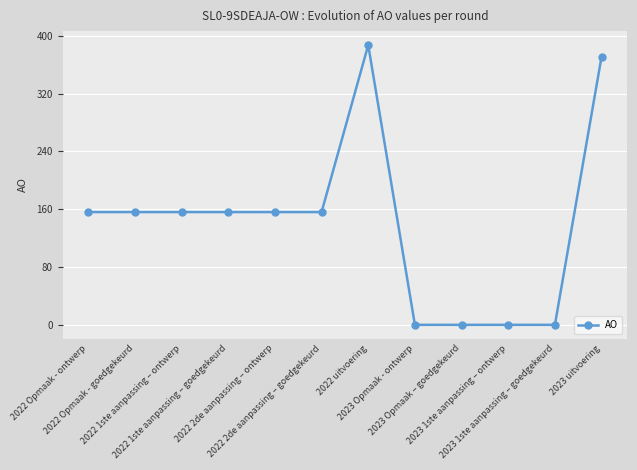

Count the values in the range 0 to 156.

10